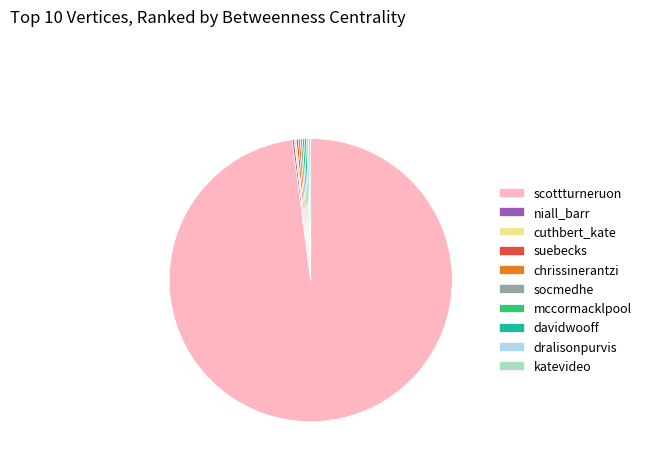

The scottturneruon slice represents 89% of the pie. True or false?

False